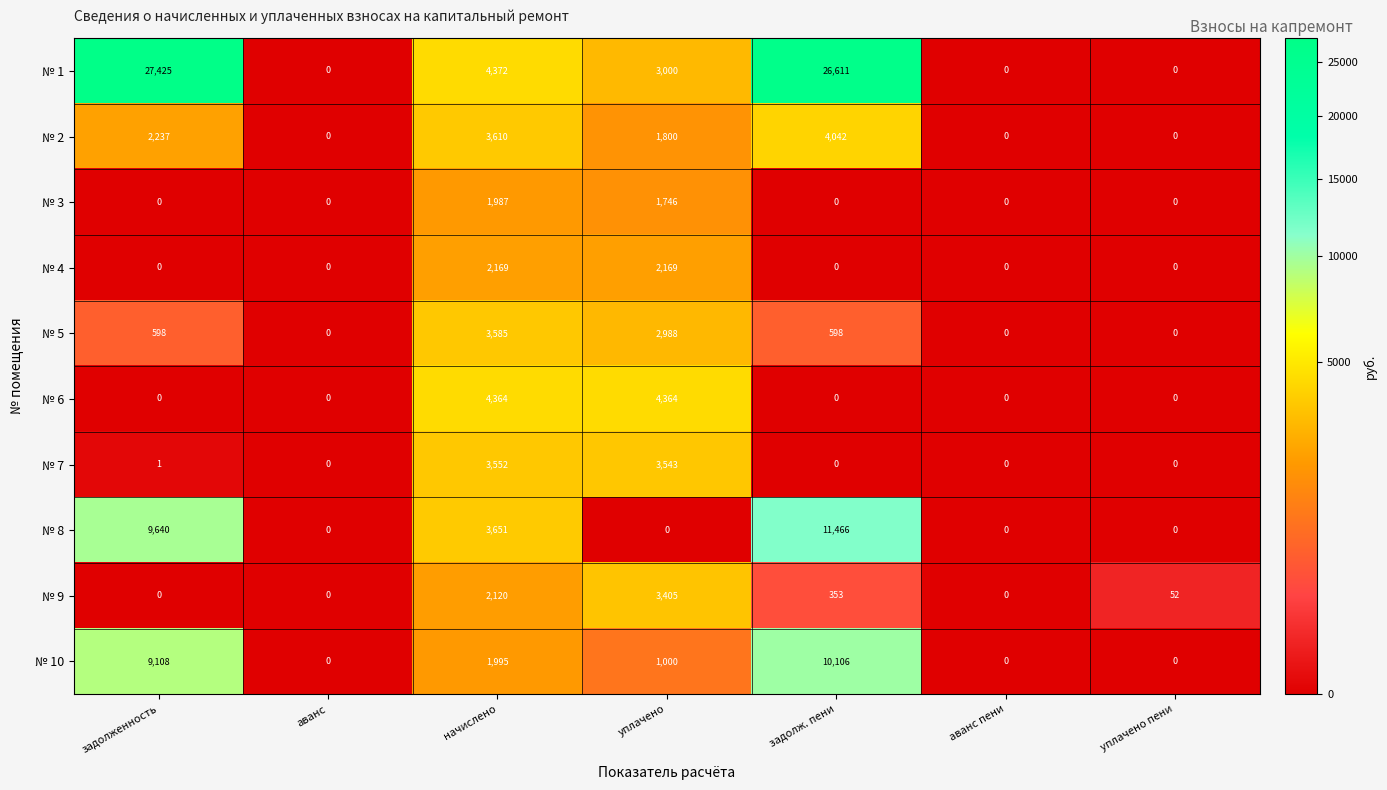

What is the sum of all № 9 values?

5930